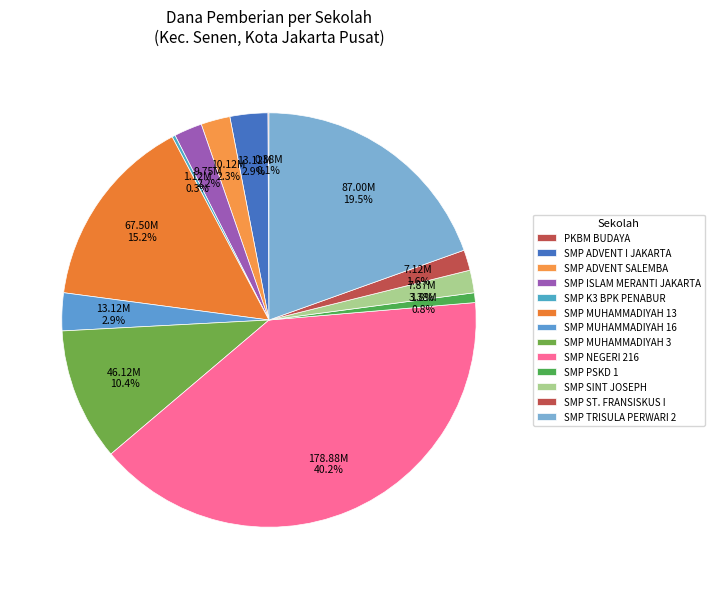

What is the smallest slice in the pie chart?

PKBM BUDAYA